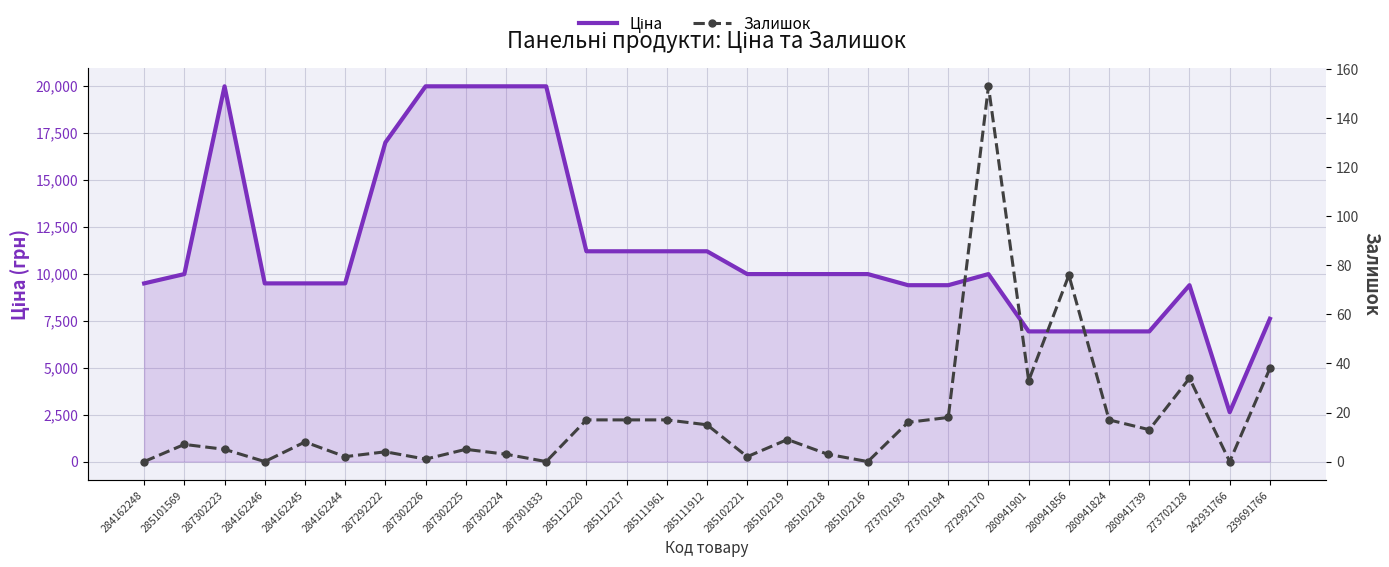

Is the value of Залишок at 285102218 greater than the value of Ціна at 284162246?

No